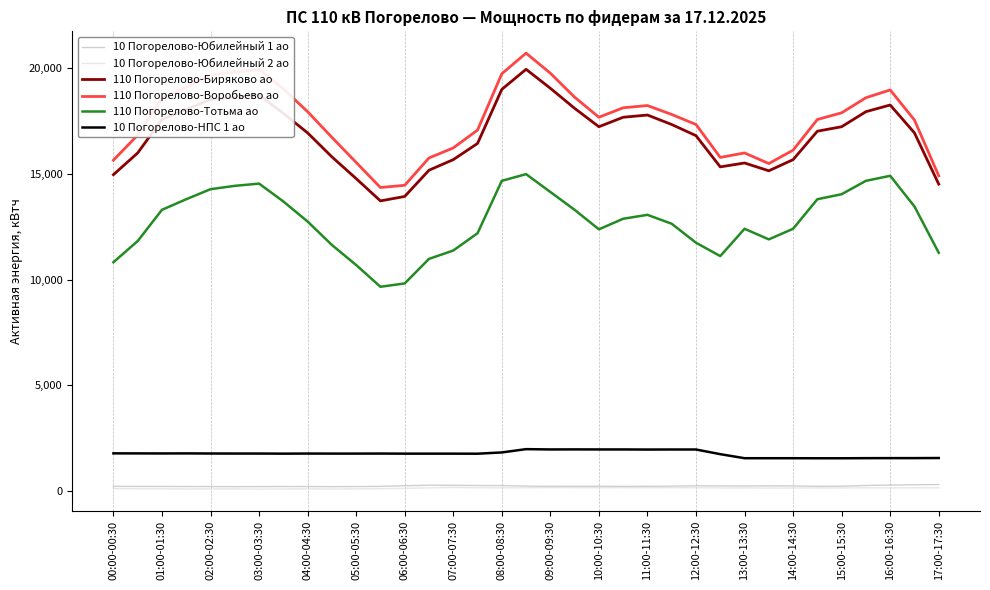

How many distinct data groups are displayed?

6